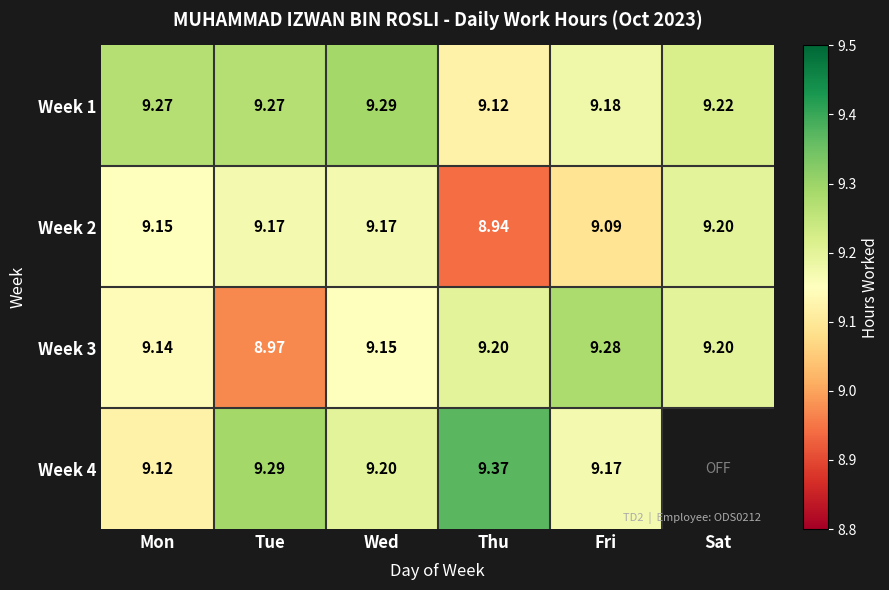

Where does the Week 2 series first go above 9?

Mon